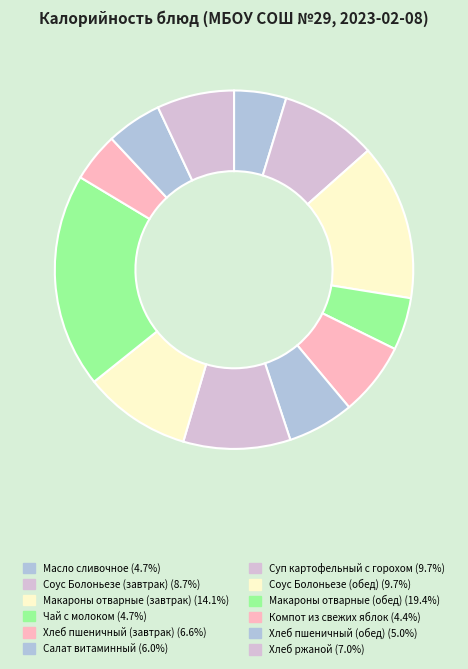

What percentage is NOT represented by Масло сливочное?

95.3%